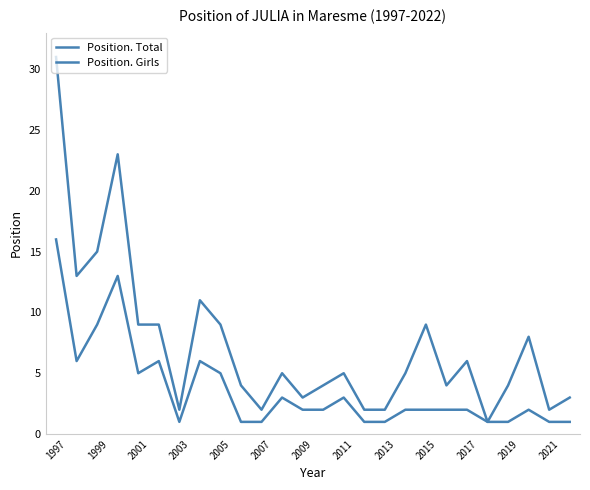

True or false: Position. Total and Position. Girls intersect in this chart.

False